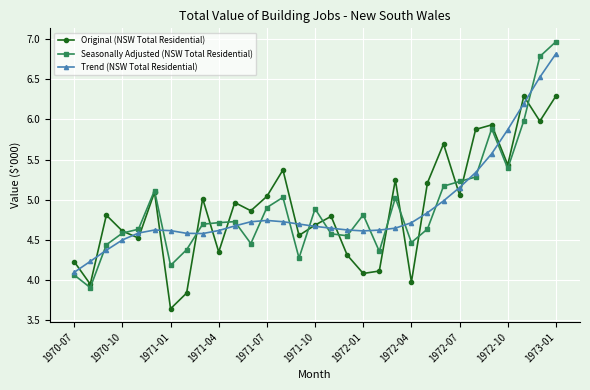

True or false: Seasonally Adjusted (NSW Total Residential) has more than 0 points higher than both neighbors.

True